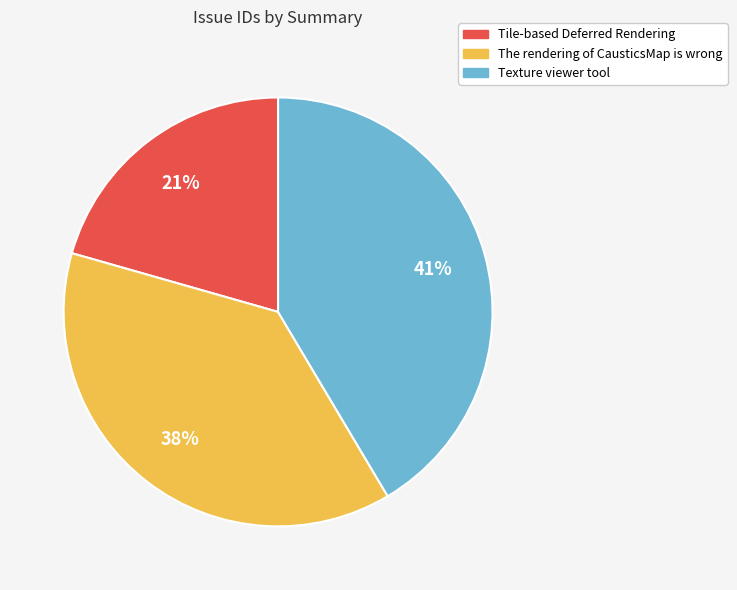

Which category has the smallest portion of the pie?

Tile-based Deferred Rendering